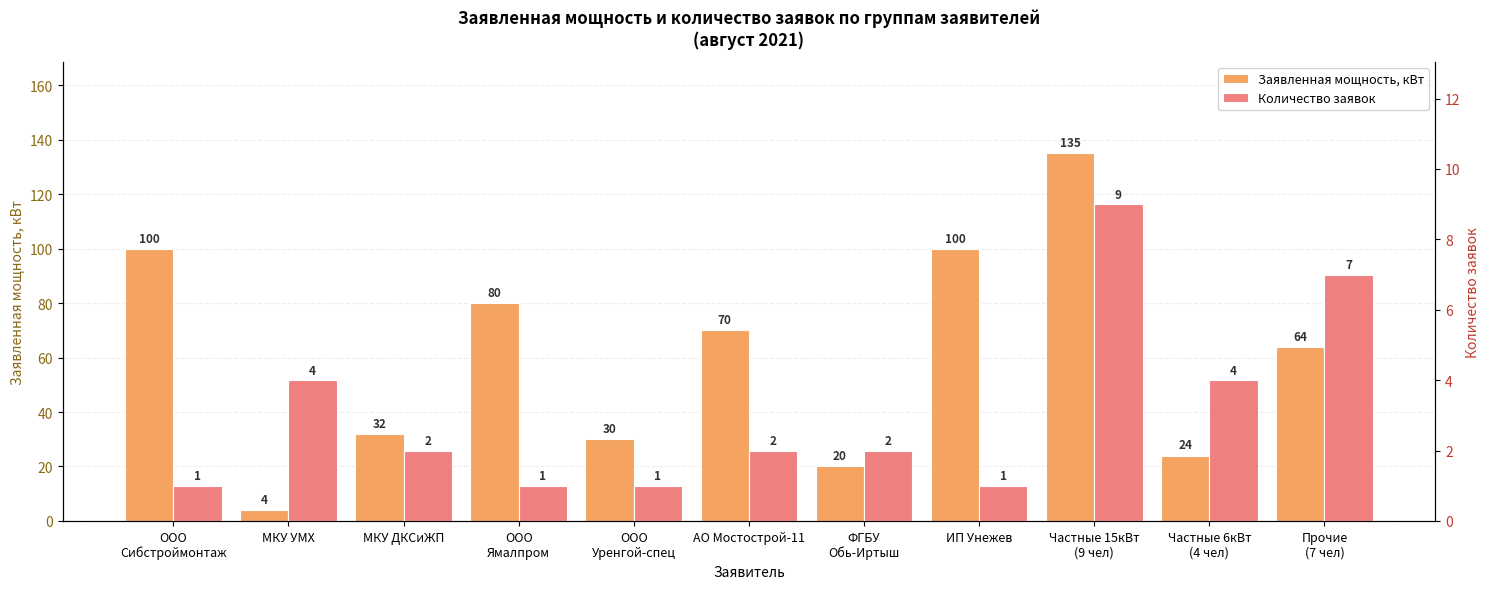

What is the difference between the Количество заявок values at ООО
Уренгой-спец and ФГБУ
Обь-Иртыш?

1.0